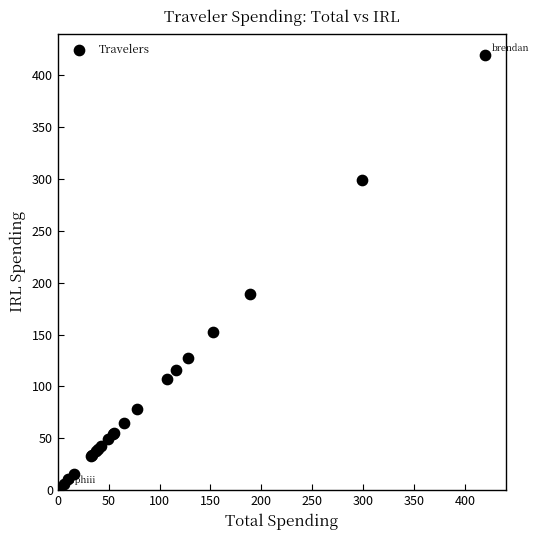

What Y value in the scatter plot is closest to 210?

188.7